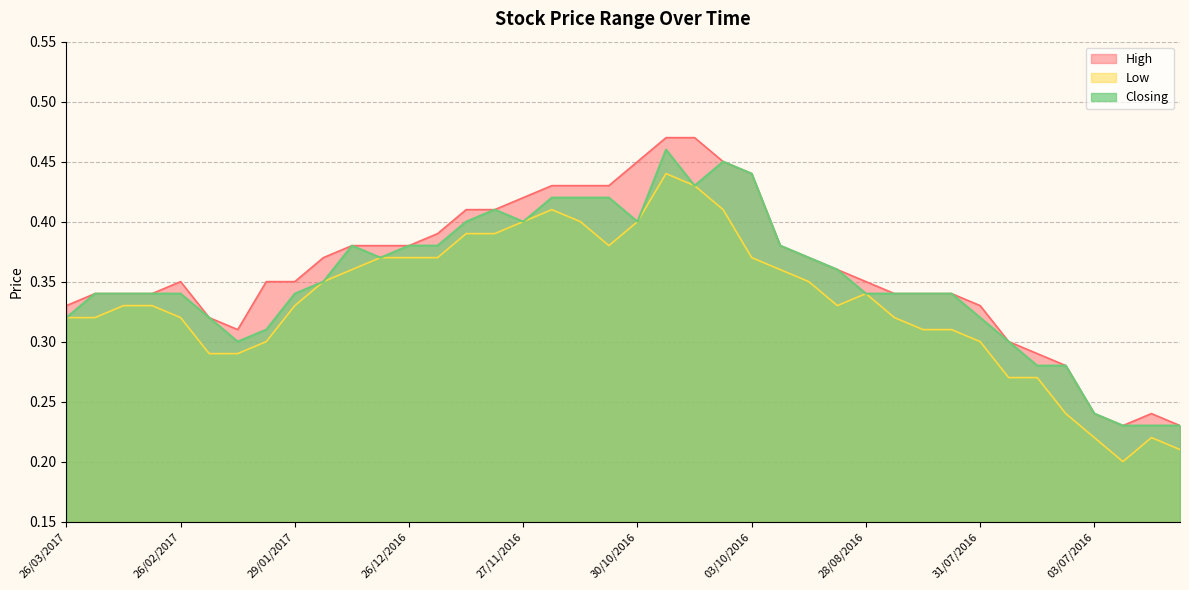

Reading right to left, transcribe all the data shown in this chart.

High: 12/06/2016=0.2	19/06/2016=0.2	26/06/2016=0.2	03/07/2016=0.2	10/07/2016=0.3	17/07/2016=0.3	24/07/2016=0.3	31/07/2016=0.3	07/08/2016=0.3	14/08/2016=0.3	21/08/2016=0.3	28/08/2016=0.3	04/09/2016=0.4	18/09/2016=0.4	25/09/2016=0.4	03/10/2016=0.4	09/10/2016=0.5	16/10/2016=0.5	23/10/2016=0.5	30/10/2016=0.5	06/11/2016=0.4	13/11/2016=0.4	20/11/2016=0.4	27/11/2016=0.4	04/12/2016=0.4	11/12/2016=0.4	18/12/2016=0.4	26/12/2016=0.4	02/01/2017=0.4	08/01/2017=0.4	22/01/2017=0.4	29/01/2017=0.3	05/02/2017=0.3	12/02/2017=0.3	19/02/2017=0.3	26/02/2017=0.3	05/03/2017=0.3	12/03/2017=0.3	19/03/2017=0.3	26/03/2017=0.3
Low: 12/06/2016=0.2	19/06/2016=0.2	26/06/2016=0.2	03/07/2016=0.2	10/07/2016=0.2	17/07/2016=0.3	24/07/2016=0.3	31/07/2016=0.3	07/08/2016=0.3	14/08/2016=0.3	21/08/2016=0.3	28/08/2016=0.3	04/09/2016=0.3	18/09/2016=0.3	25/09/2016=0.4	03/10/2016=0.4	09/10/2016=0.4	16/10/2016=0.4	23/10/2016=0.4	30/10/2016=0.4	06/11/2016=0.4	13/11/2016=0.4	20/11/2016=0.4	27/11/2016=0.4	04/12/2016=0.4	11/12/2016=0.4	18/12/2016=0.4	26/12/2016=0.4	02/01/2017=0.4	08/01/2017=0.4	22/01/2017=0.3	29/01/2017=0.3	05/02/2017=0.3	12/02/2017=0.3	19/02/2017=0.3	26/02/2017=0.3	05/03/2017=0.3	12/03/2017=0.3	19/03/2017=0.3	26/03/2017=0.3
Closing: 12/06/2016=0.2	19/06/2016=0.2	26/06/2016=0.2	03/07/2016=0.2	10/07/2016=0.3	17/07/2016=0.3	24/07/2016=0.3	31/07/2016=0.3	07/08/2016=0.3	14/08/2016=0.3	21/08/2016=0.3	28/08/2016=0.3	04/09/2016=0.4	18/09/2016=0.4	25/09/2016=0.4	03/10/2016=0.4	09/10/2016=0.5	16/10/2016=0.4	23/10/2016=0.5	30/10/2016=0.4	06/11/2016=0.4	13/11/2016=0.4	20/11/2016=0.4	27/11/2016=0.4	04/12/2016=0.4	11/12/2016=0.4	18/12/2016=0.4	26/12/2016=0.4	02/01/2017=0.4	08/01/2017=0.4	22/01/2017=0.3	29/01/2017=0.3	05/02/2017=0.3	12/02/2017=0.3	19/02/2017=0.3	26/02/2017=0.3	05/03/2017=0.3	12/03/2017=0.3	19/03/2017=0.3	26/03/2017=0.3